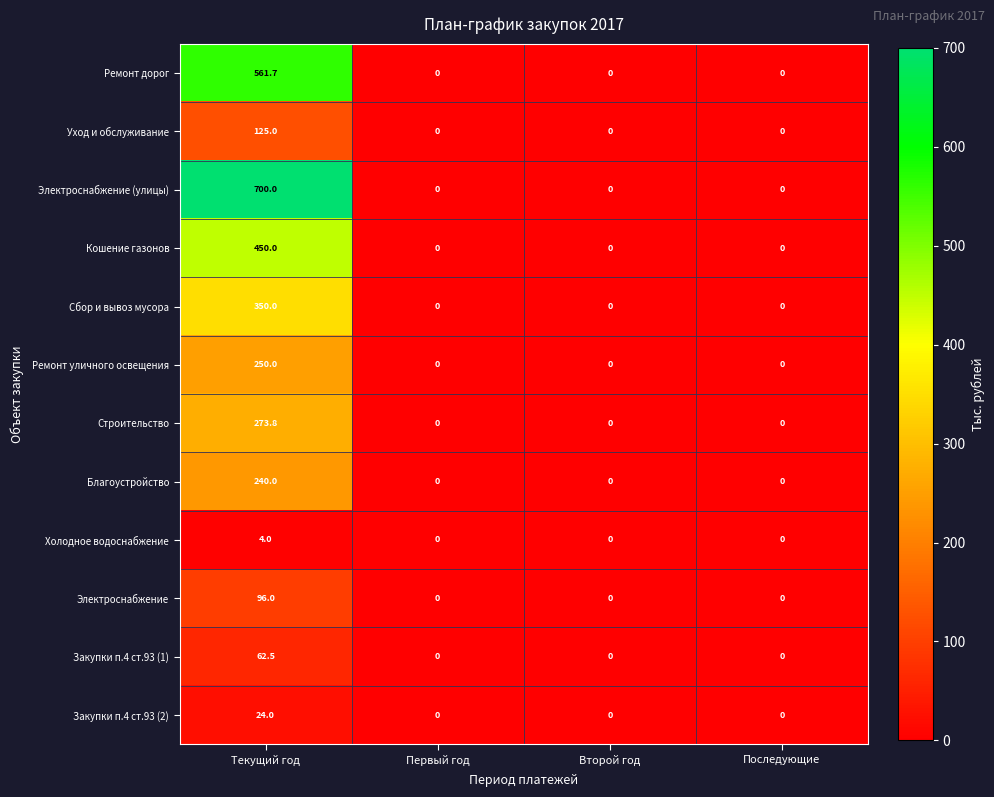

Is it true that Строительство equals 415.8 at Текущий год?

False